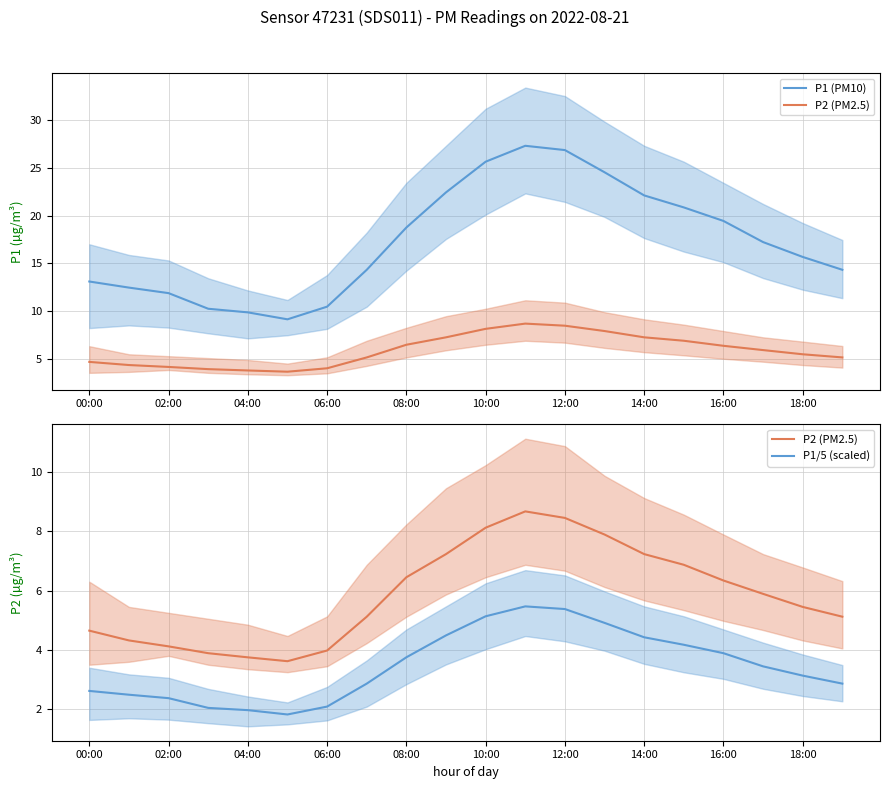

The P1 (PM10) series shows 37.4 at 15. True or false?

False